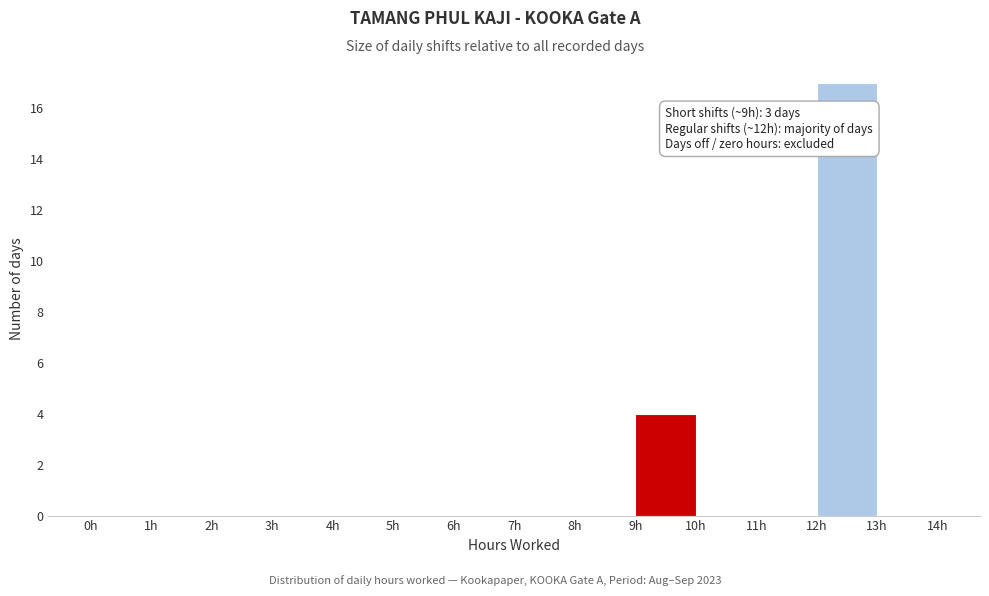

Over which range of the x-axis is the bar tallest?

12 to 13